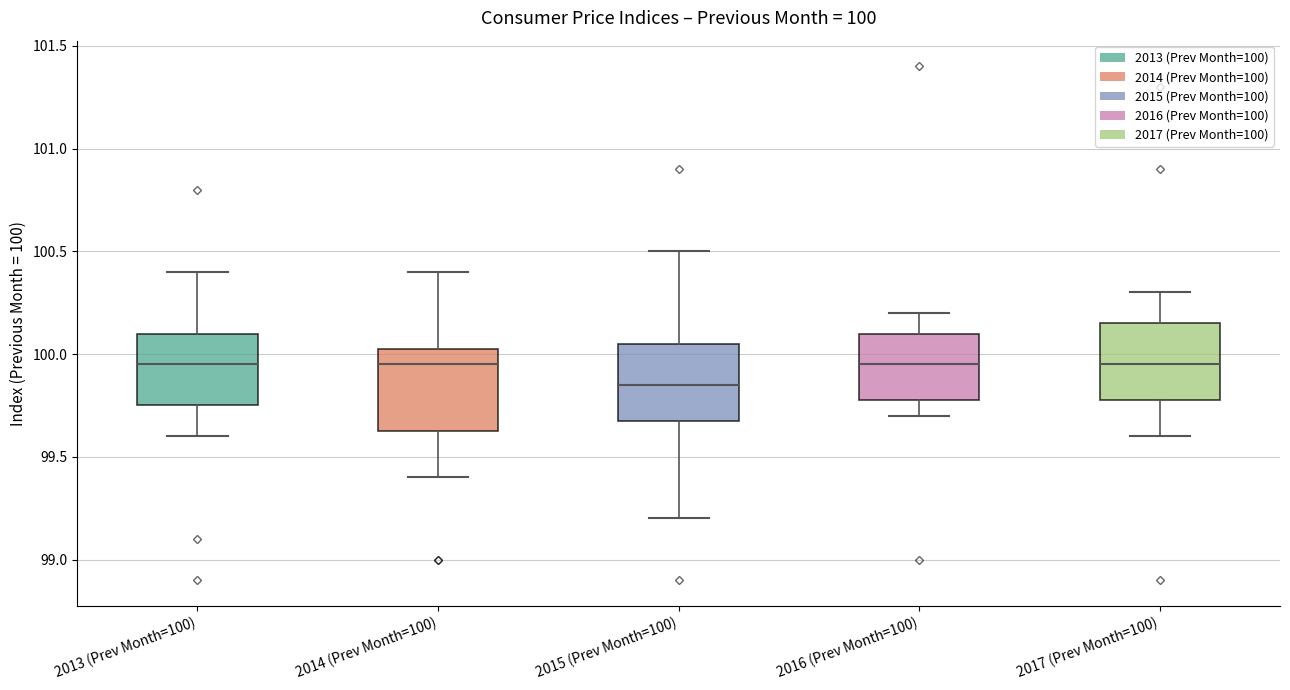

Which box's median line is the lowest?

2015 (Prev Month=100)